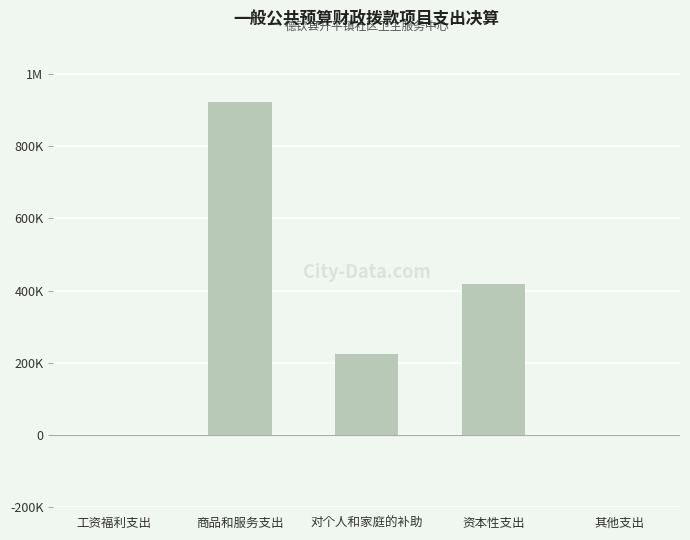

What is the maximum value shown in the chart?

921302.4